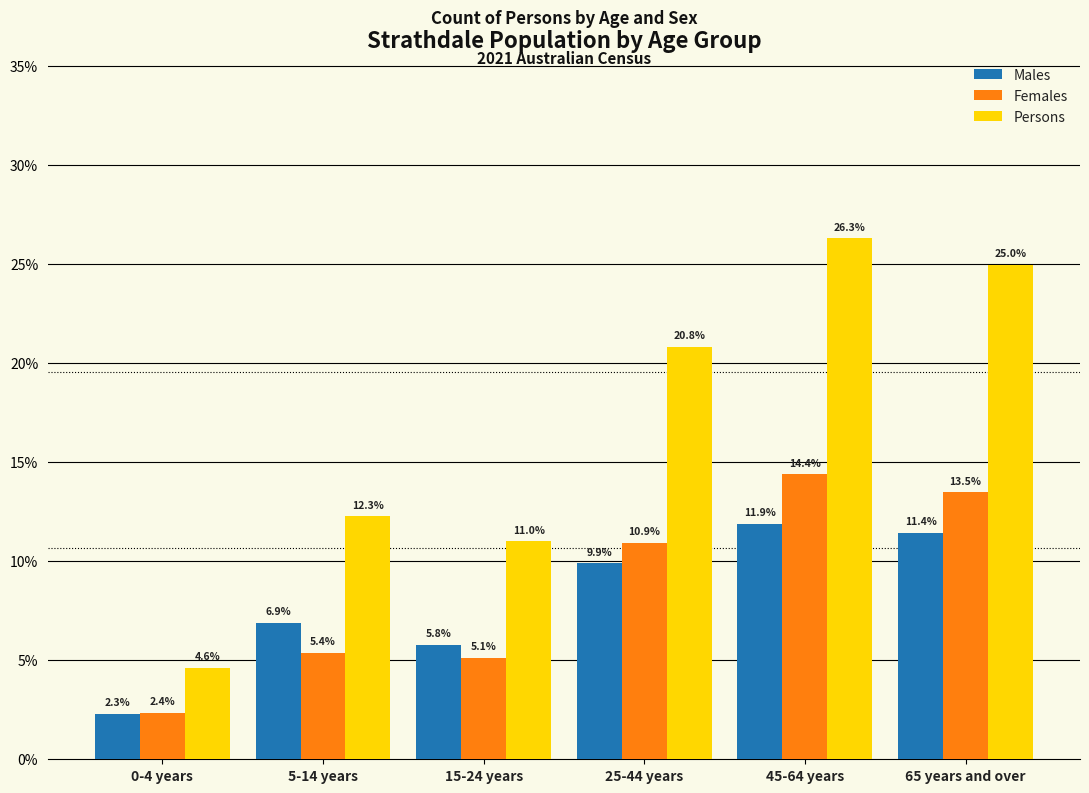

Reading right to left, extract all data points from this chart.

Males: 65 years and over=11.4	45-64 years=11.9	25-44 years=9.9	15-24 years=5.8	5-14 years=6.9	0-4 years=2.3
Females: 65 years and over=13.5	45-64 years=14.4	25-44 years=10.9	15-24 years=5.1	5-14 years=5.4	0-4 years=2.4
Persons: 65 years and over=25.0	45-64 years=26.3	25-44 years=20.8	15-24 years=11.0	5-14 years=12.3	0-4 years=4.6